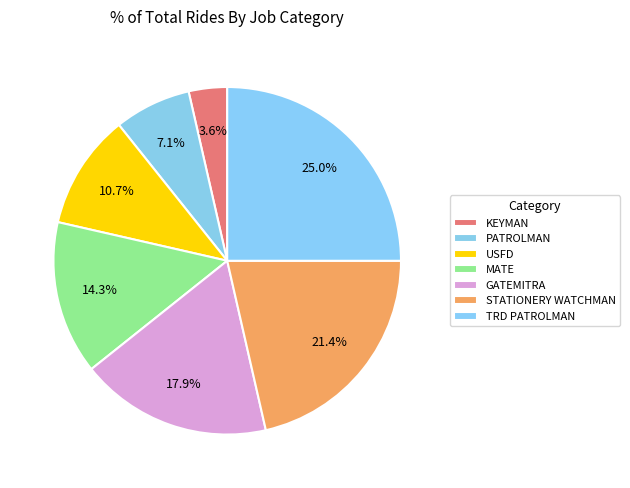

How many slices are in this pie chart?

7